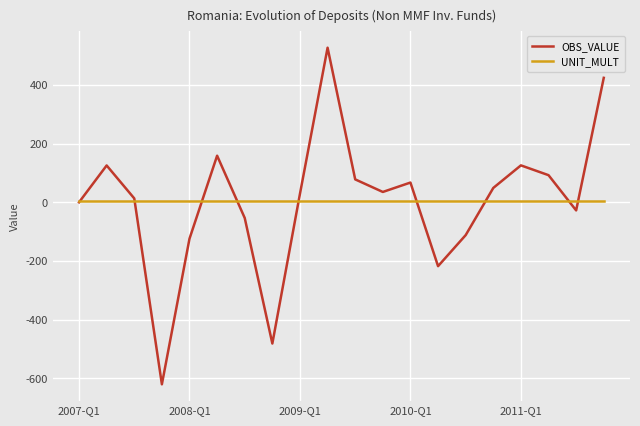

Which series has the largest range (max minus min)?

OBS_VALUE